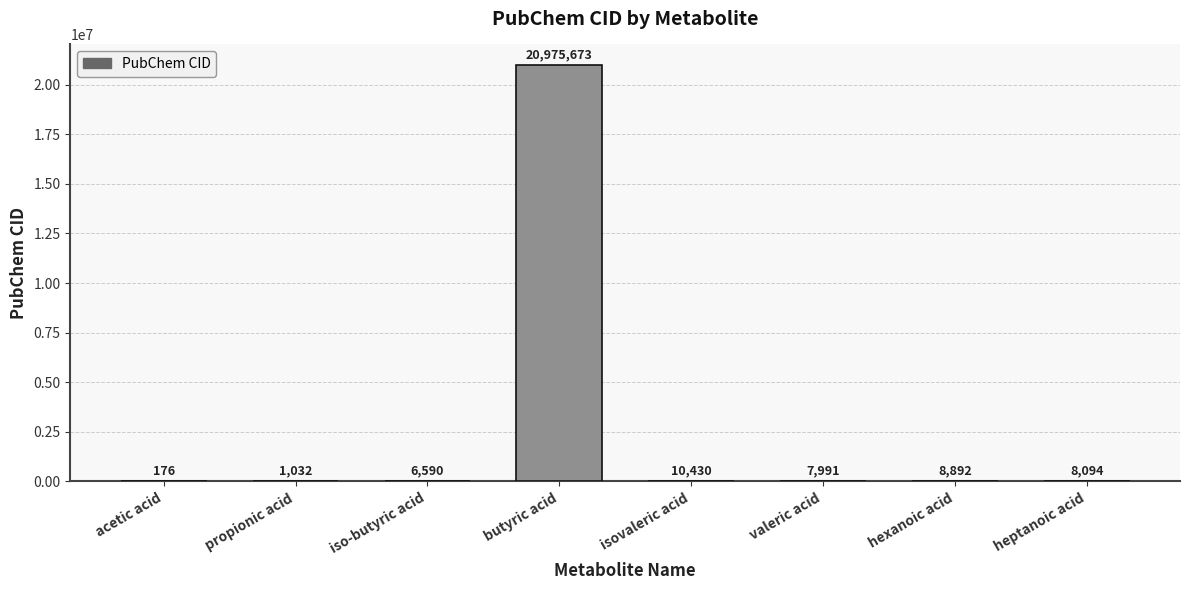

Which category has the highest value across all series?

butyric acid